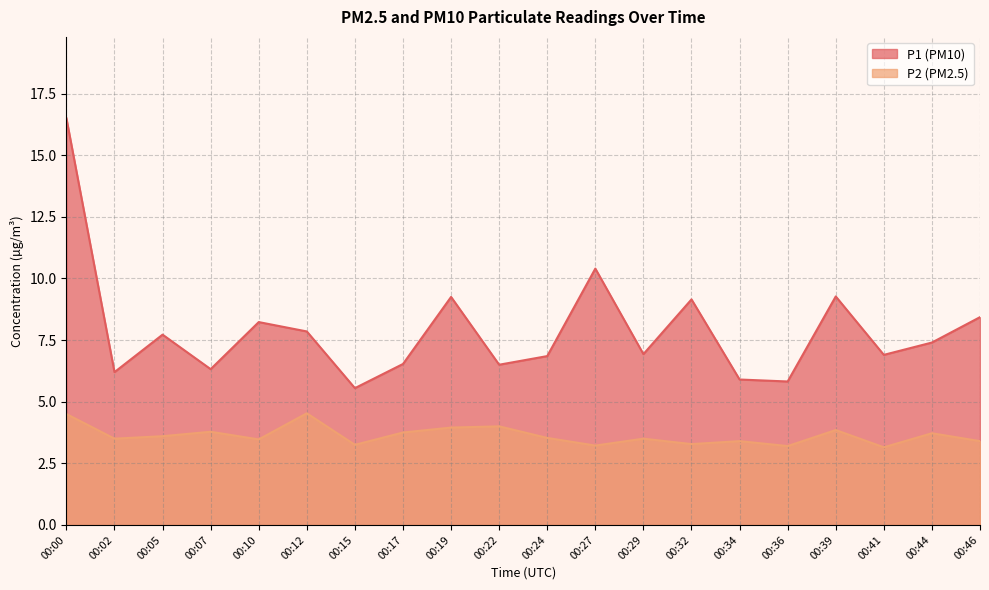

The P2 series shows 2.2 at 00:15. True or false?

False